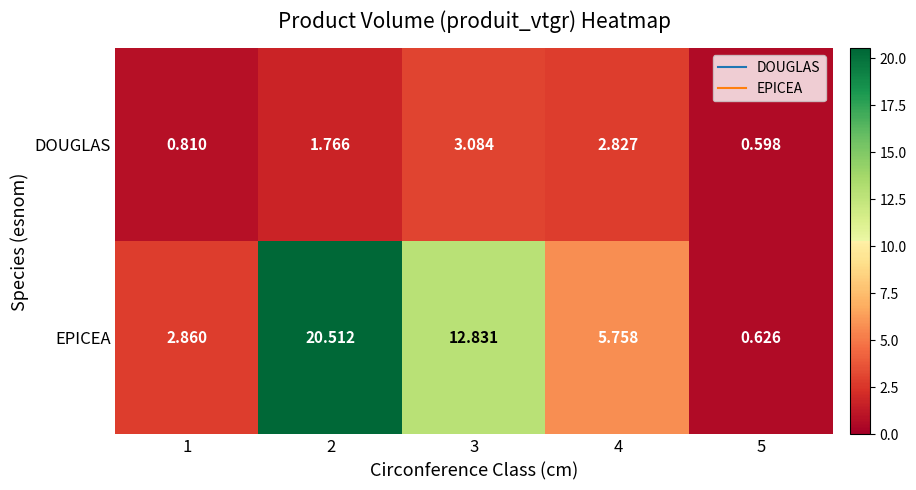

Which series has the widest spread of values?

EPICEA